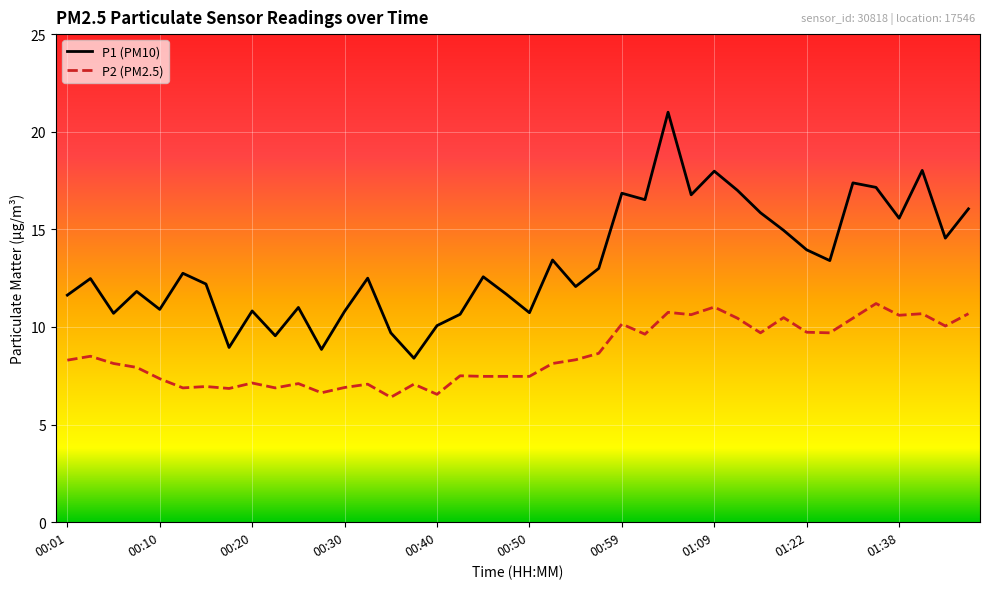

What is the greatest value displayed?

21.0